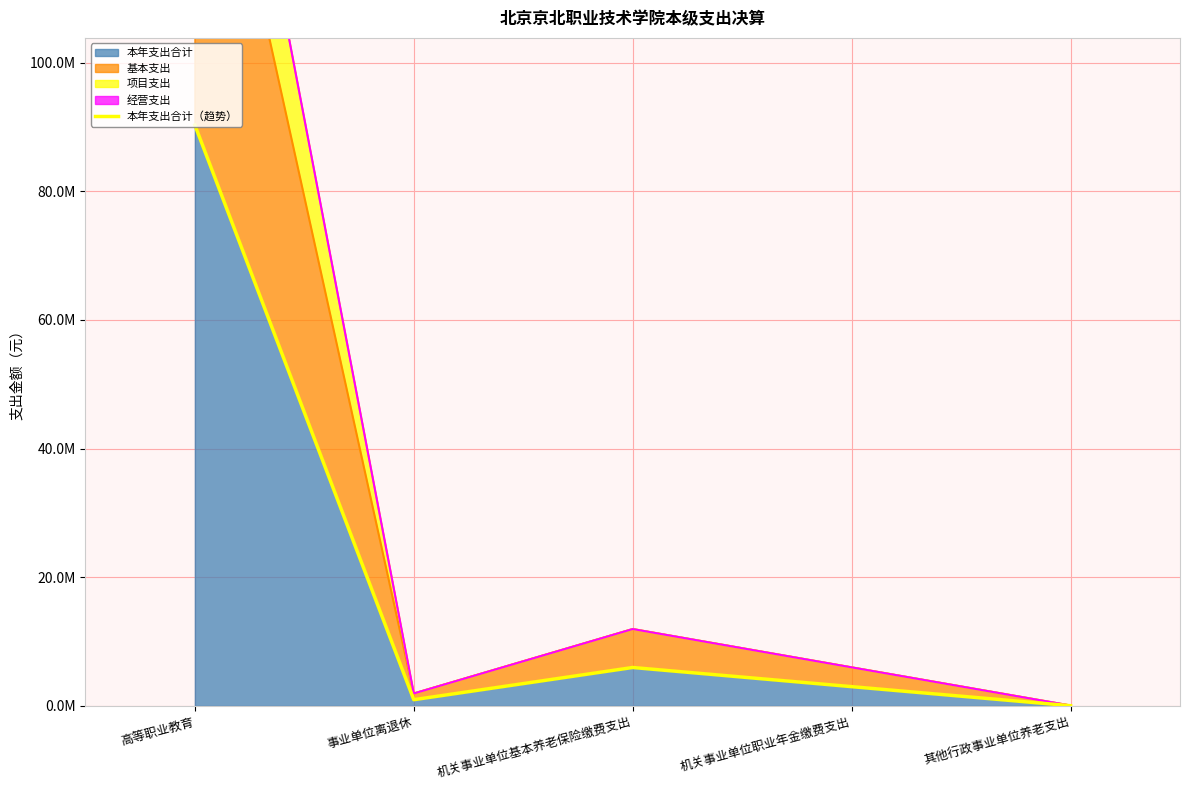

List the labels in order of value, largest first.

高等职业教育, 机关事业单位基本养老保险缴费支出, 机关事业单位职业年金缴费支出, 事业单位离退休, 其他行政事业单位养老支出